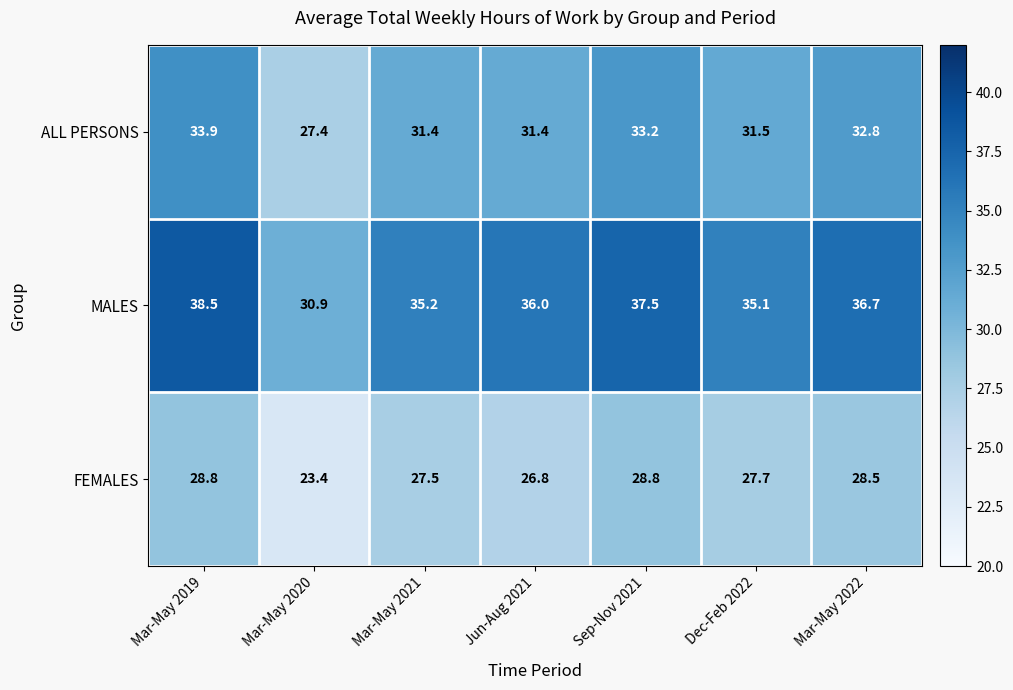

What is the smallest value displayed?

23.4